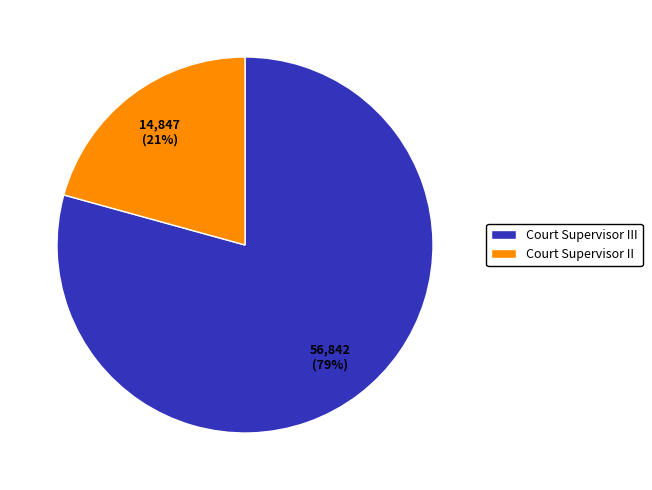

Is it true that Court Supervisor II is 21% of the pie?

True